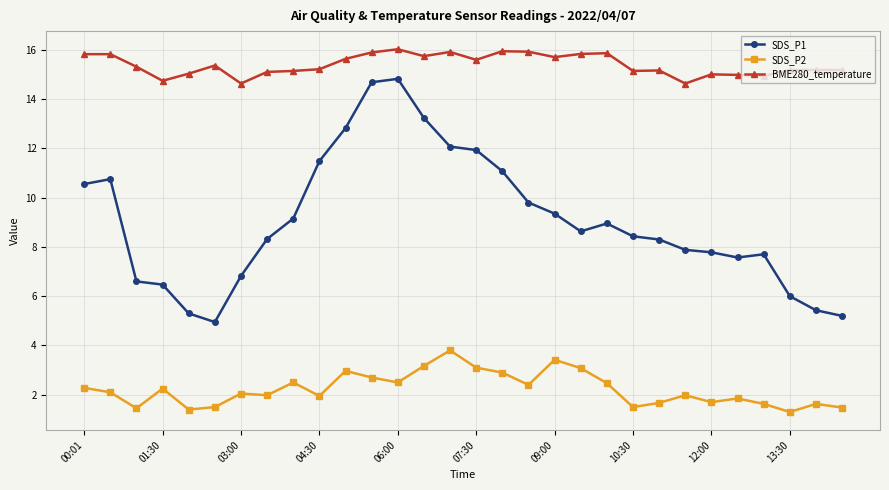

What is the value of the SDS_P2 point at the 24th from the left?

2.0